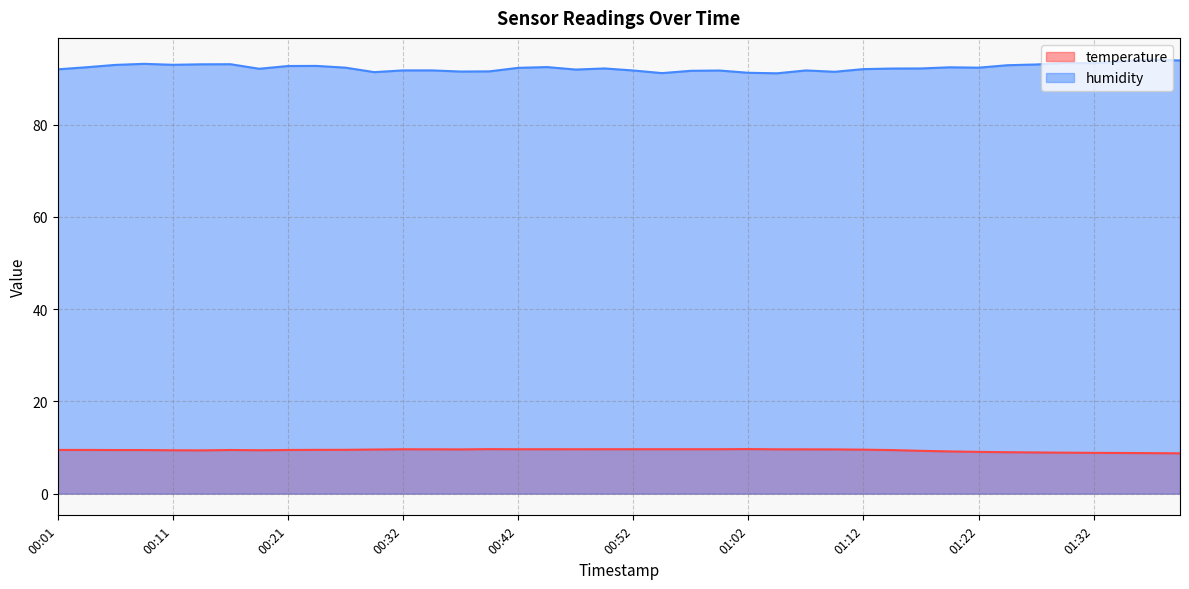

How many lines are shown in the chart?

2